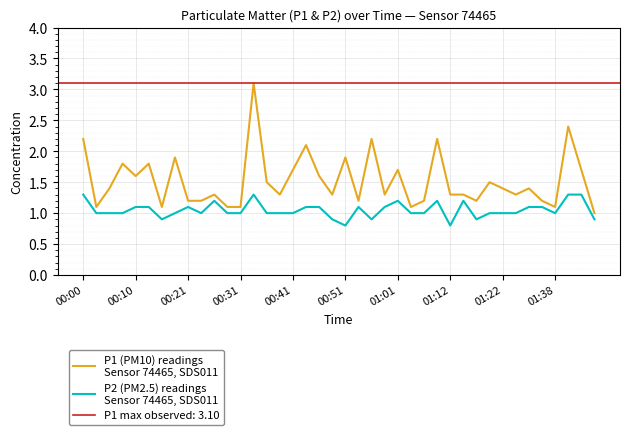

The value of P1 (PM10) readings
Sensor 74465, SDS011 at 29 is 1.3. True or false?

True